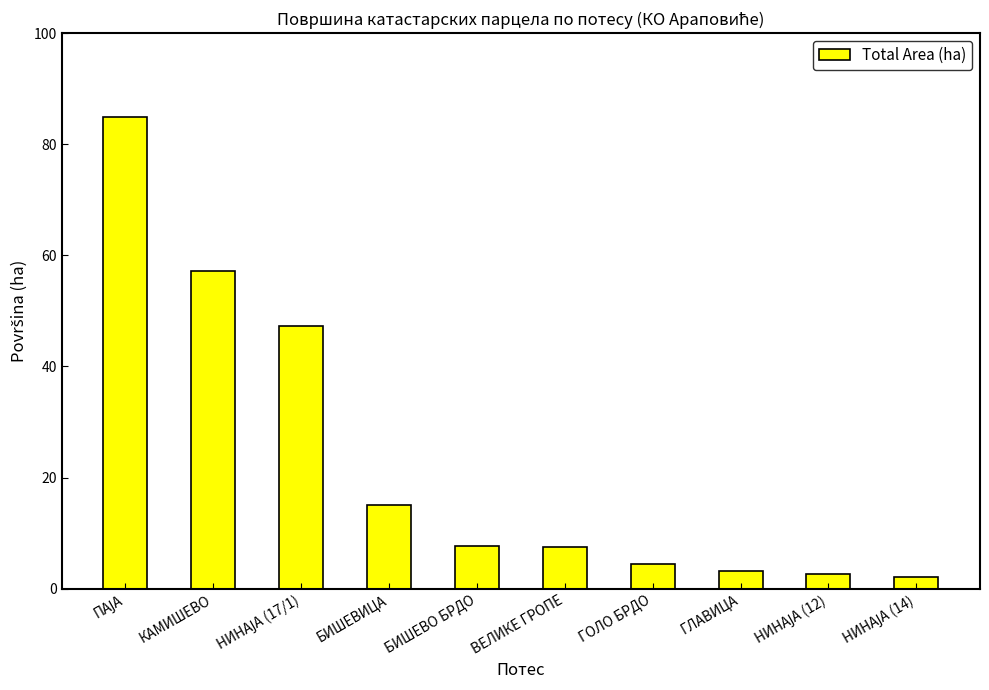

How many values are below 7?

4